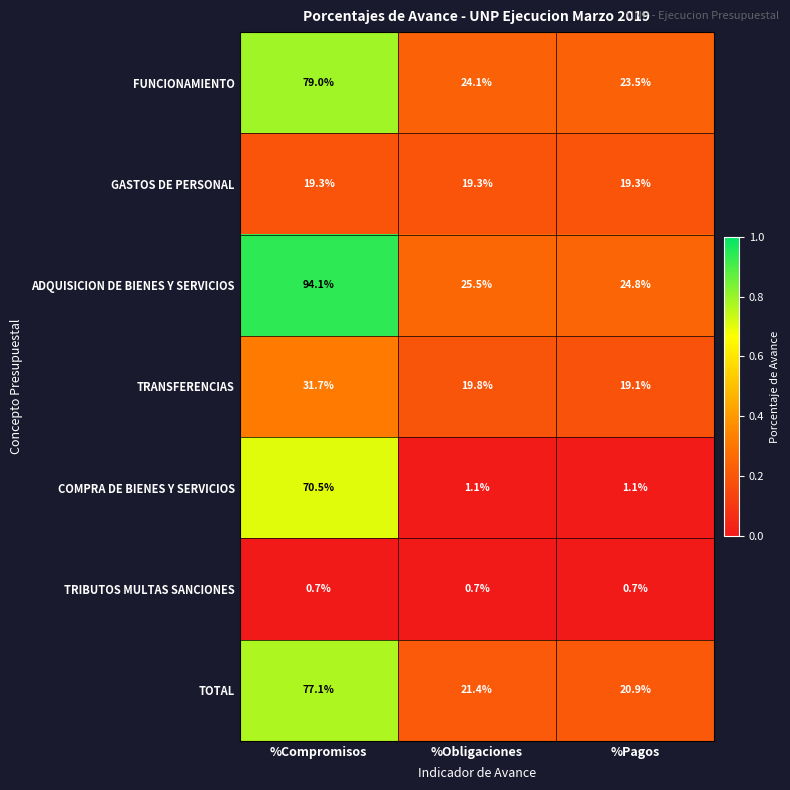

At %Compromisos, list the series in order from smallest to largest.

TRIBUTOS MULTAS SANCIONES, GASTOS DE PERSONAL, TRANSFERENCIAS, COMPRA DE BIENES Y SERVICIOS, TOTAL, FUNCIONAMIENTO, ADQUISICION DE BIENES Y SERVICIOS